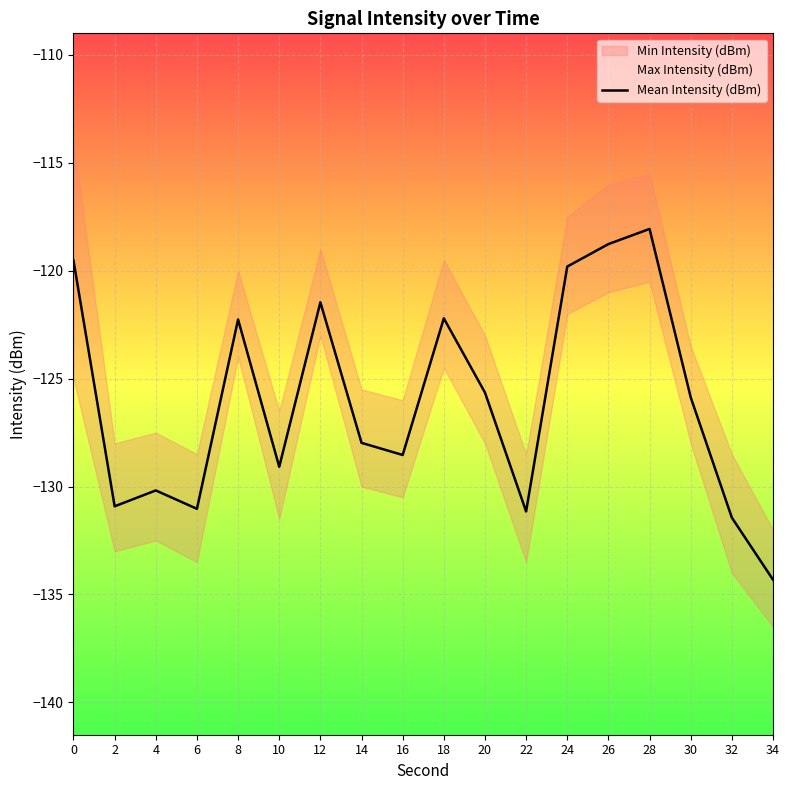

Reading left to right, extract all data points from this chart.

-119.5	-130.9	-130.2	-131.0	-122.3	-129.1	-121.5	-128.0	-128.5	-122.2	-125.6	-131.2	-119.8	-118.8	-118.1	-125.9	-131.4	-134.3